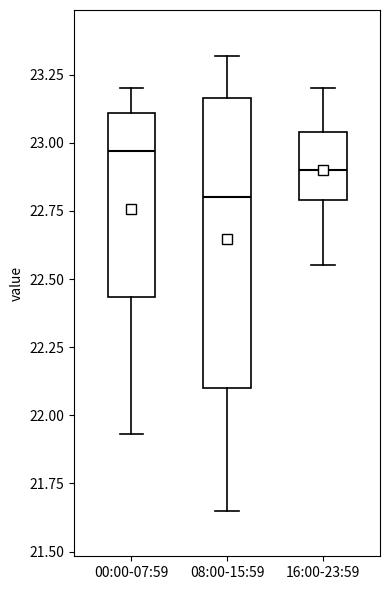

Comparing the boxes themselves (not the whiskers), which one is the tallest?

08:00-15:59